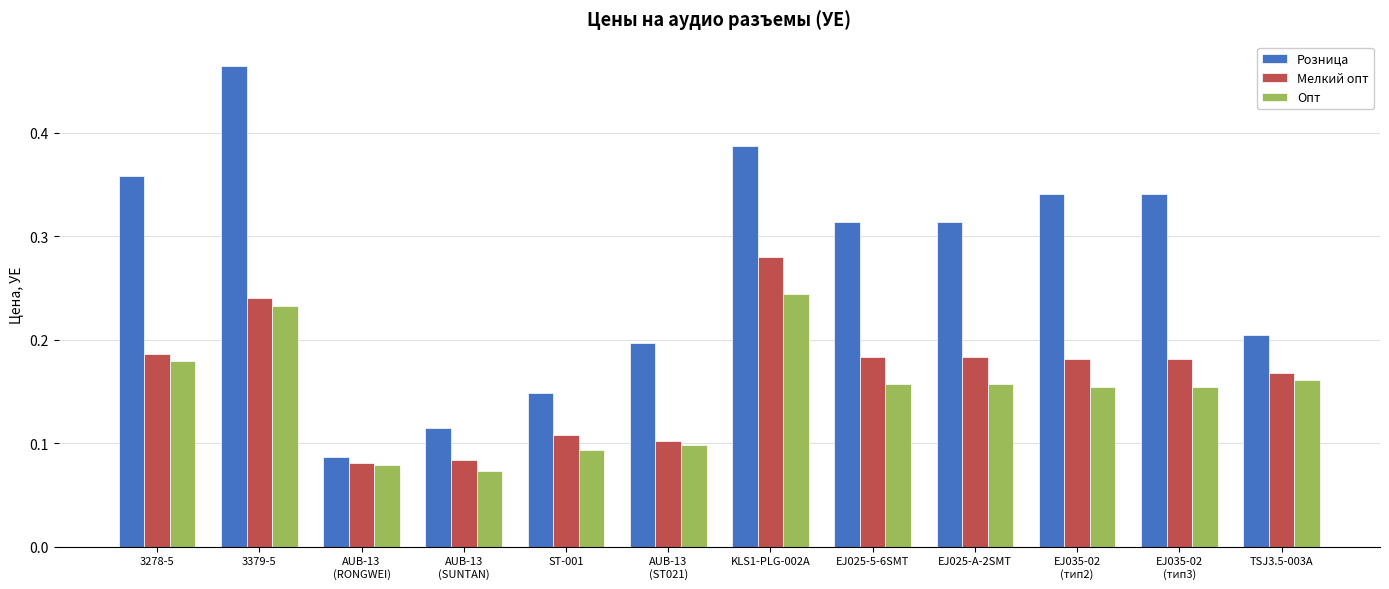

What is the sum of all Розница values?

3.3